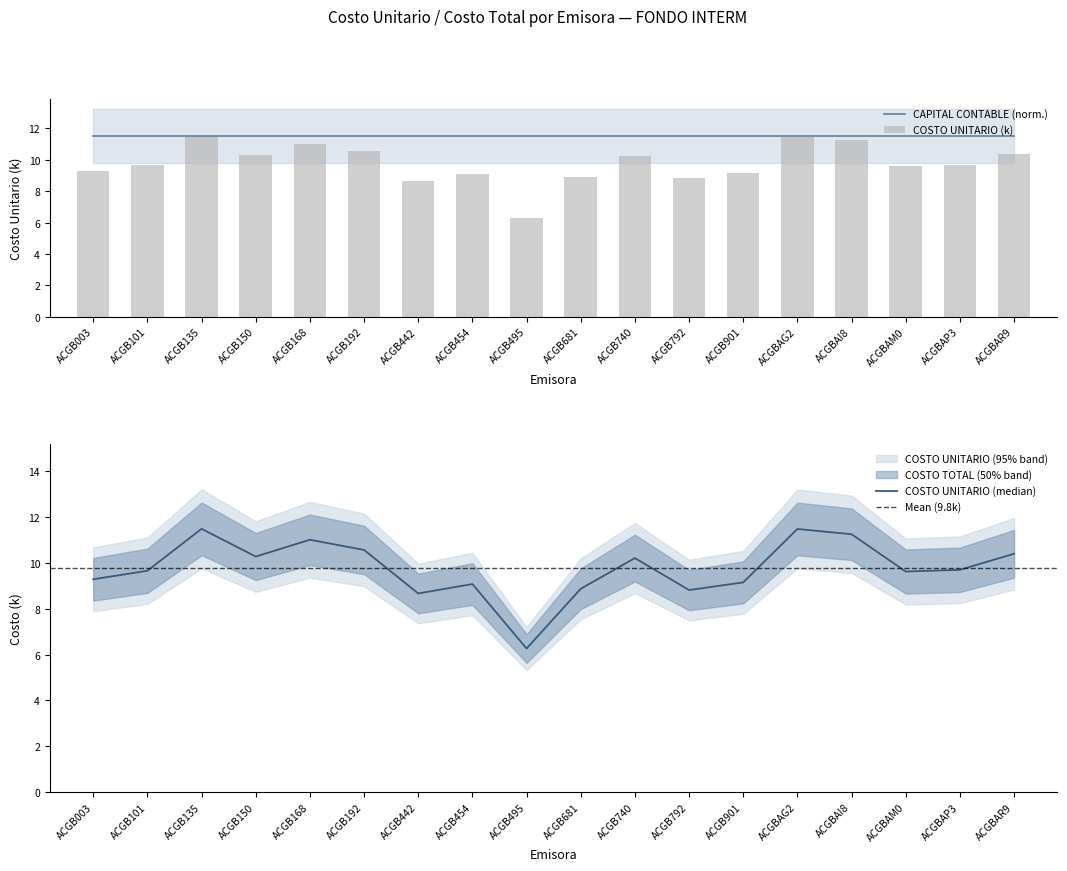

Between ACGBAM0 and ACGB101, which is larger?

ACGB101